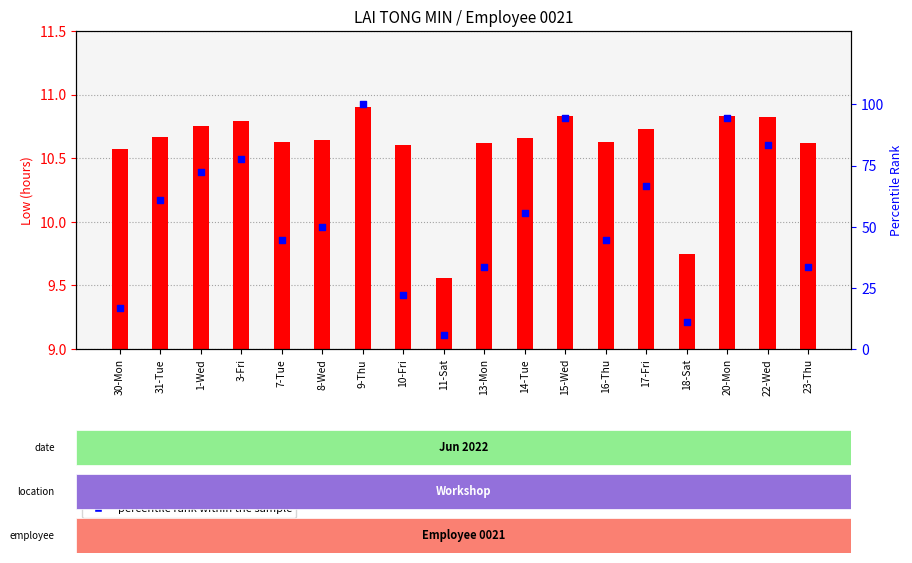

Which series has the largest total across all categories?

percentile rank within the sample